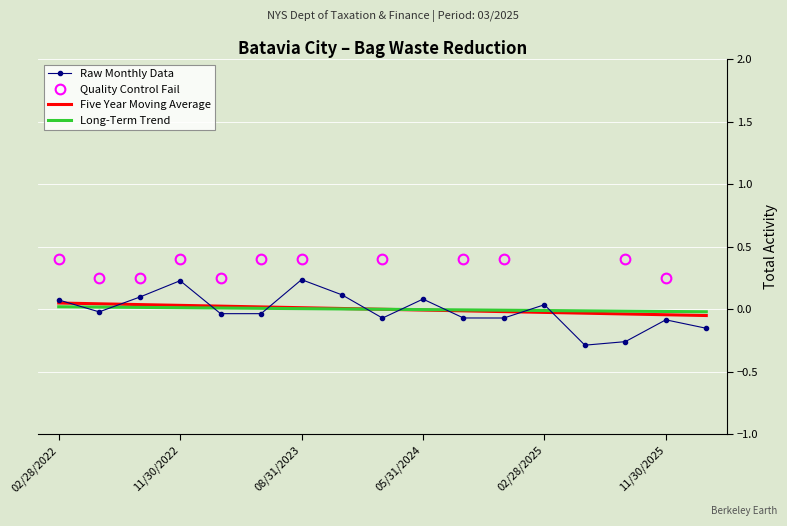

True or false: Long-Term Trend has a value of -0.0 at 05/31/2024.

True